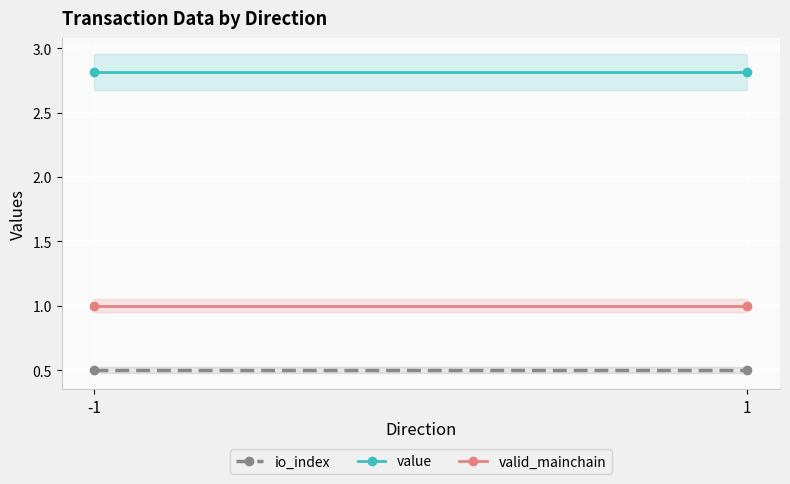

List the labels in order of valid_mainchain value, largest first.

-1, 1